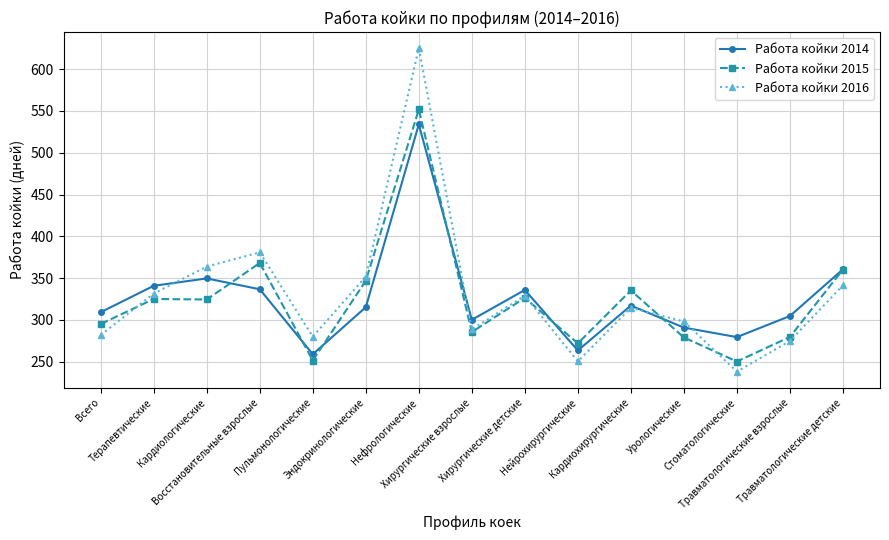

What is the smallest value displayed?

238.1